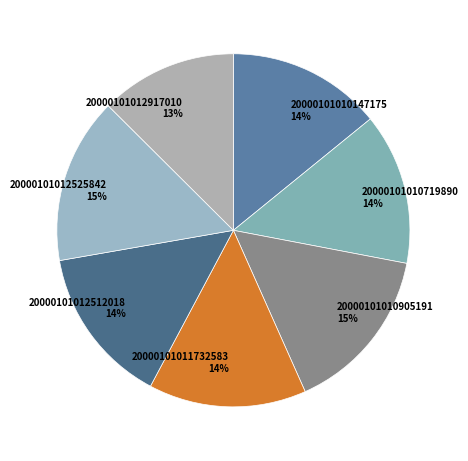

Between 20000101012917010 13% and 20000101010905191 15%, which is larger?

20000101010905191 15%